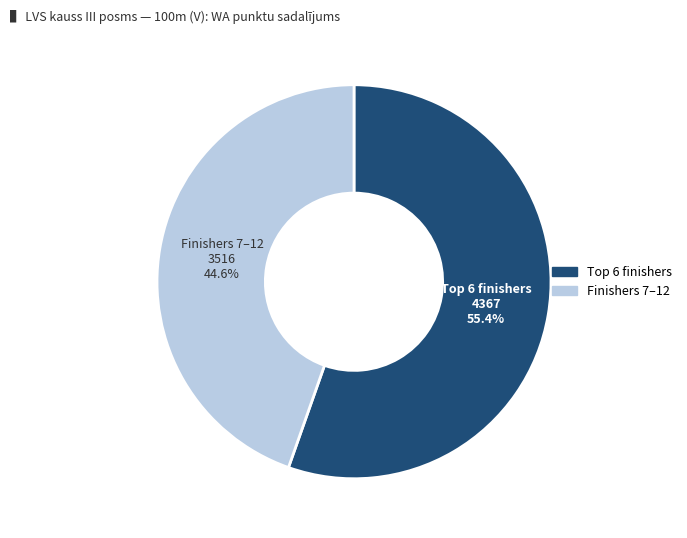

How many slices are in this pie chart?

2